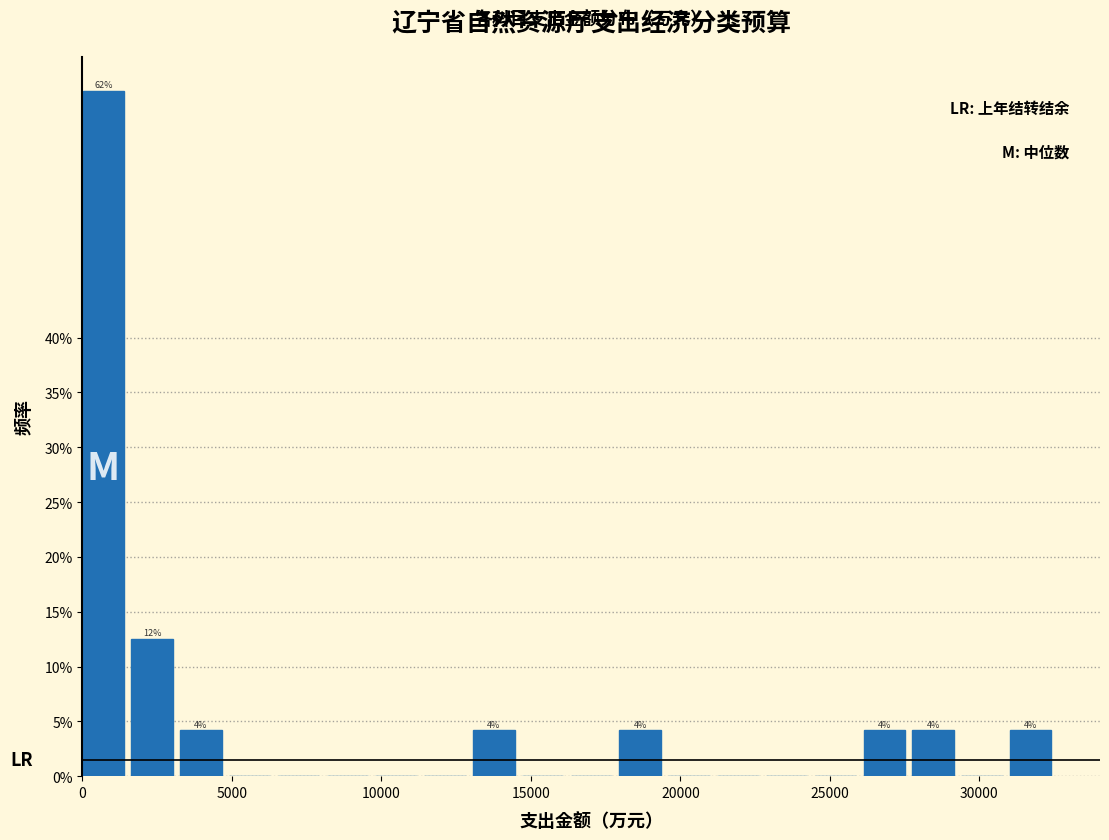

Around what value on the x-axis is the tallest bar? Give the approximate position of its centre, as read against the axis.

500